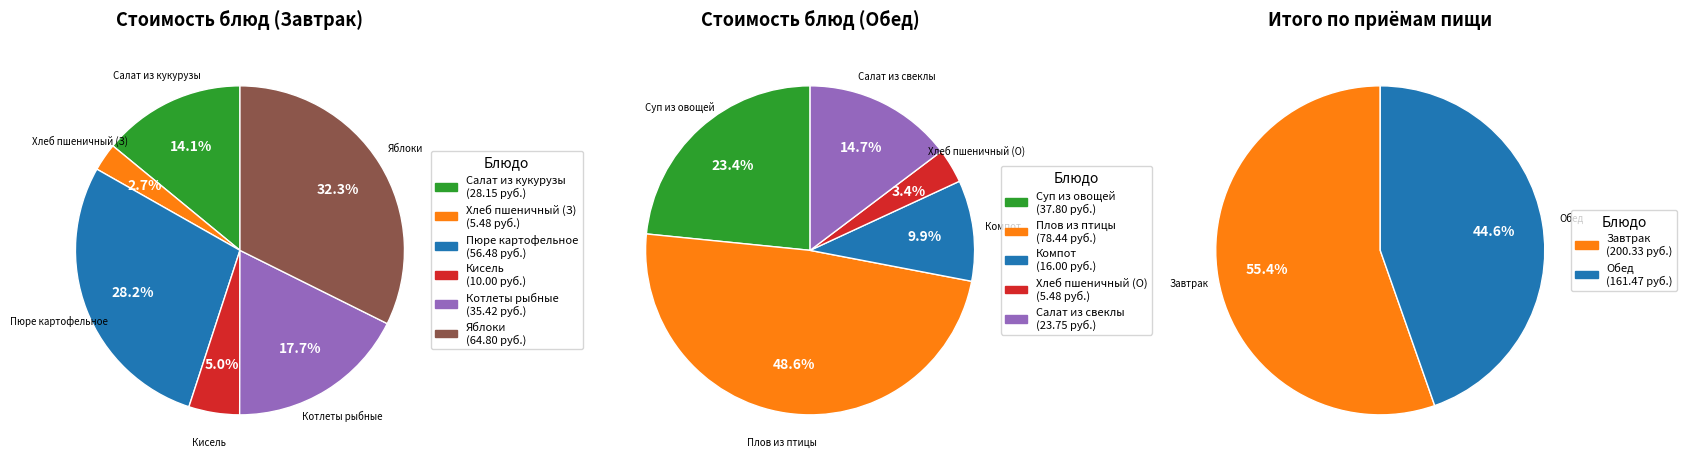

What portion of the pie excludes 0?

85.9%